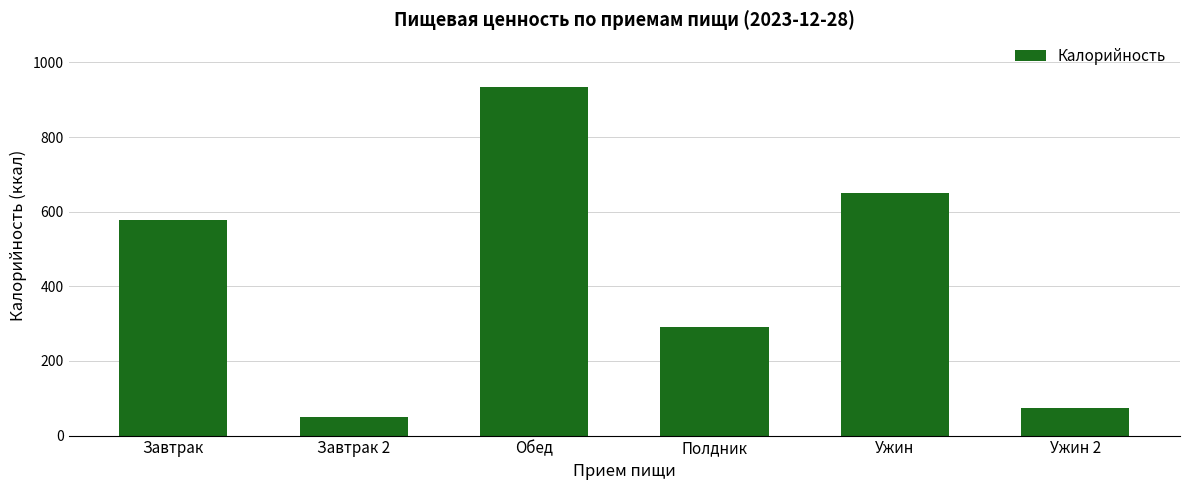

True or false: the data shows 578 at Завтрак.

True